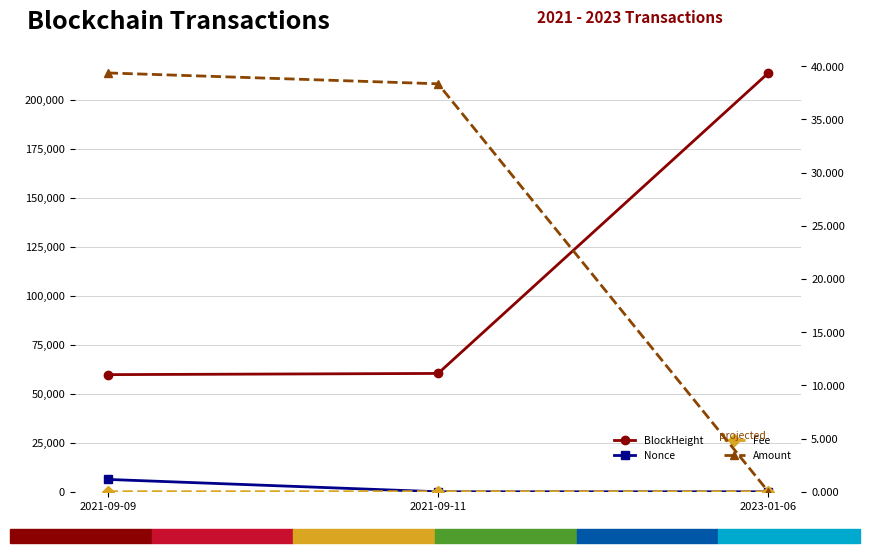

How many values in the BlockHeight series exceed 60384?

1